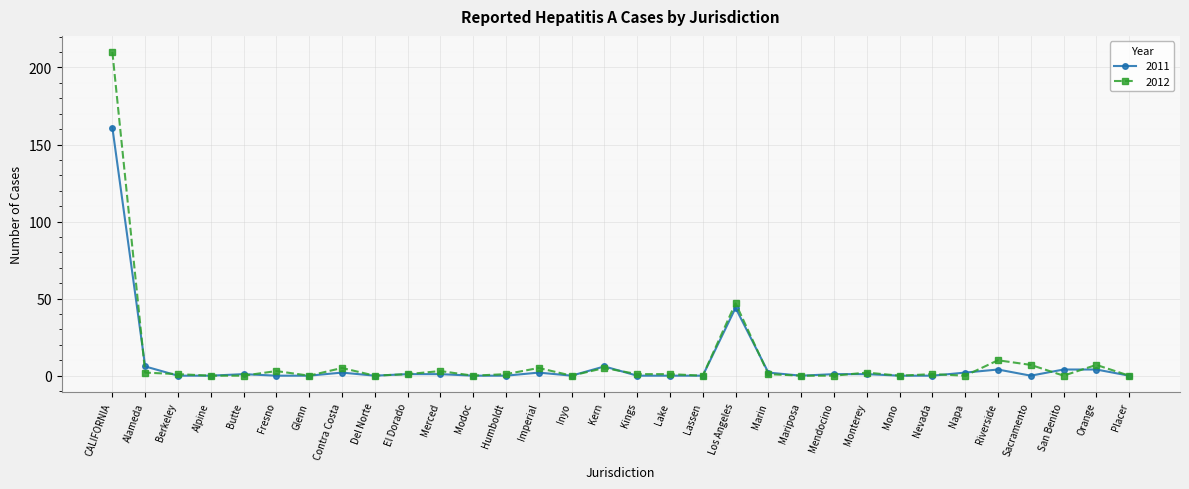

The 2011 series shows 24 at Los Angeles. True or false?

False